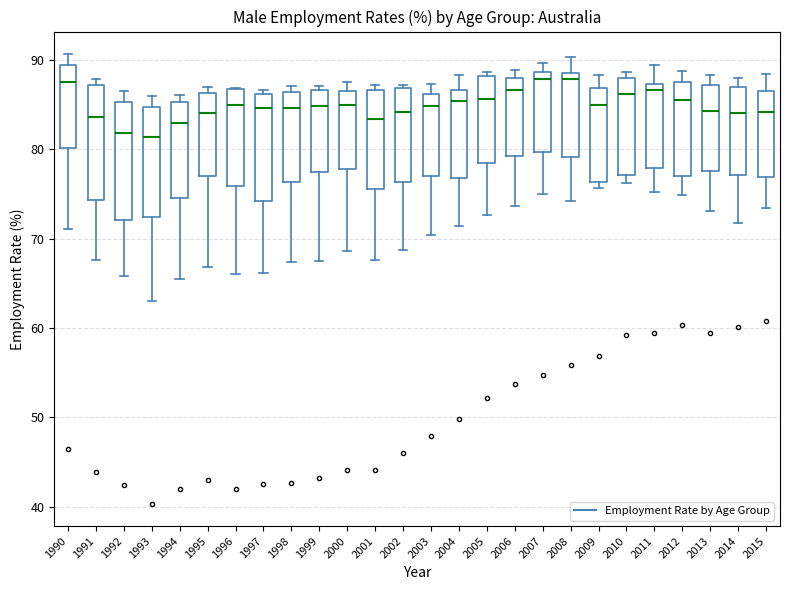

Reading left to right, read every box against the y-axis: the position of its median line, the range the box covers, and the ends of its whiskers. The values are not printed on the chart, so give them approximately, as read against the axis.

1990: median 88, box 80 to 89, whiskers 71 to 91
1991: median 84, box 74 to 87, whiskers 68 to 88
1992: median 82, box 72 to 85, whiskers 66 to 87
1993: median 81, box 72 to 85, whiskers 63 to 86
1994: median 83, box 75 to 85, whiskers 65 to 86
1995: median 84, box 77 to 86, whiskers 67 to 87
1996: median 85, box 76 to 87, whiskers 66 to 87
1997: median 85, box 74 to 86, whiskers 66 to 87
1998: median 85, box 76 to 86, whiskers 67 to 87
1999: median 85, box 78 to 87, whiskers 67 to 87 (just above the box's upper edge)
2000: median 85, box 78 to 86, whiskers 69 to 88
2001: median 83, box 76 to 87, whiskers 68 to 87 (just above the box's upper edge)
2002: median 84, box 76 to 87, whiskers 69 to 87 (just above the box's upper edge)
2003: median 85, box 77 to 86, whiskers 70 to 87
2004: median 85, box 77 to 87, whiskers 71 to 88
2005: median 86, box 79 to 88, whiskers 73 to 89
2006: median 87, box 79 to 88, whiskers 74 to 89
2007: median 88, box 80 to 89, whiskers 75 to 90
2008: median 88, box 79 to 89, whiskers 74 to 90
2009: median 85, box 76 to 87, whiskers 76 (just below the box's lower edge) to 88
2010: median 86, box 77 to 88, whiskers 76 to 89
2011: median 87 (just below the box's upper edge), box 78 to 87, whiskers 75 to 89
2012: median 86, box 77 to 88, whiskers 75 to 89
2013: median 84, box 78 to 87, whiskers 73 to 88
2014: median 84, box 77 to 87, whiskers 72 to 88
2015: median 84, box 77 to 87, whiskers 73 to 88